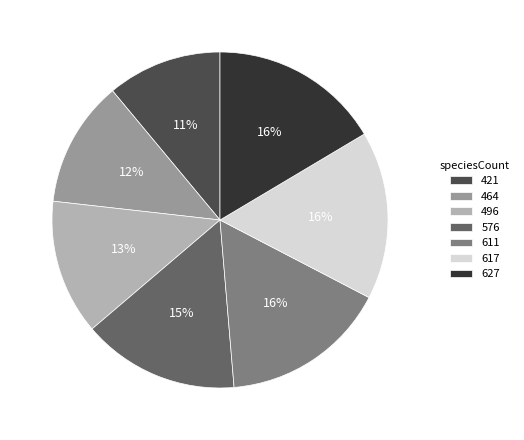

Combined, do 611 and 464 account for over 50%?

No